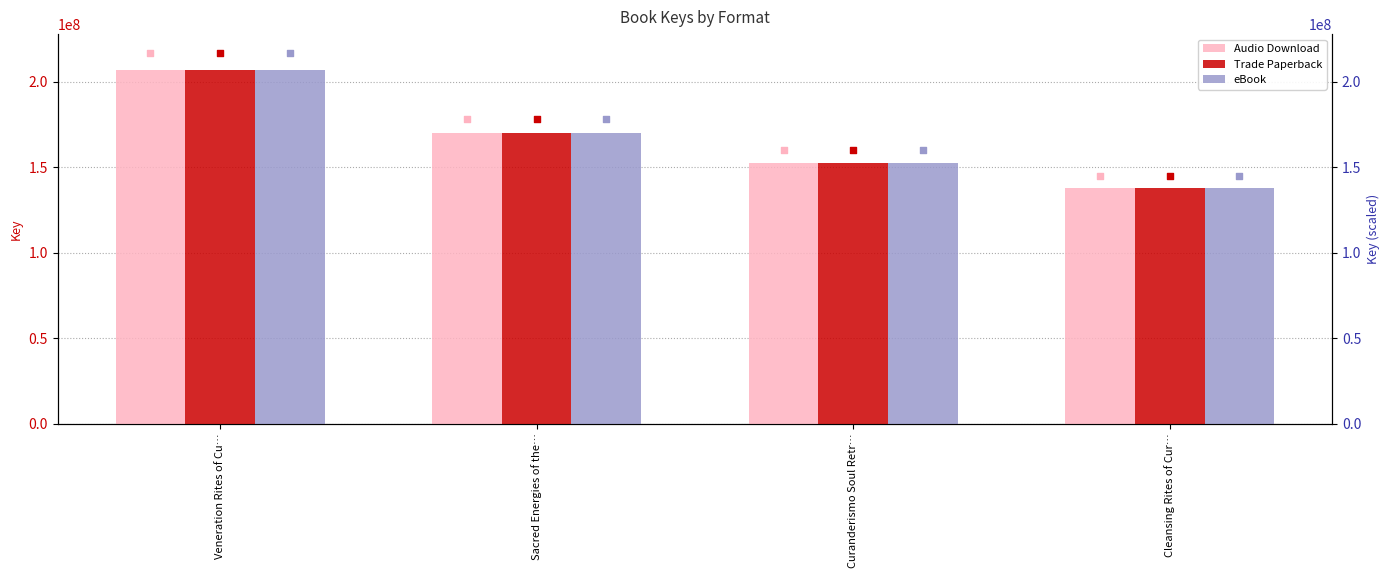

Which series has the widest spread of Y values?

Audio Download